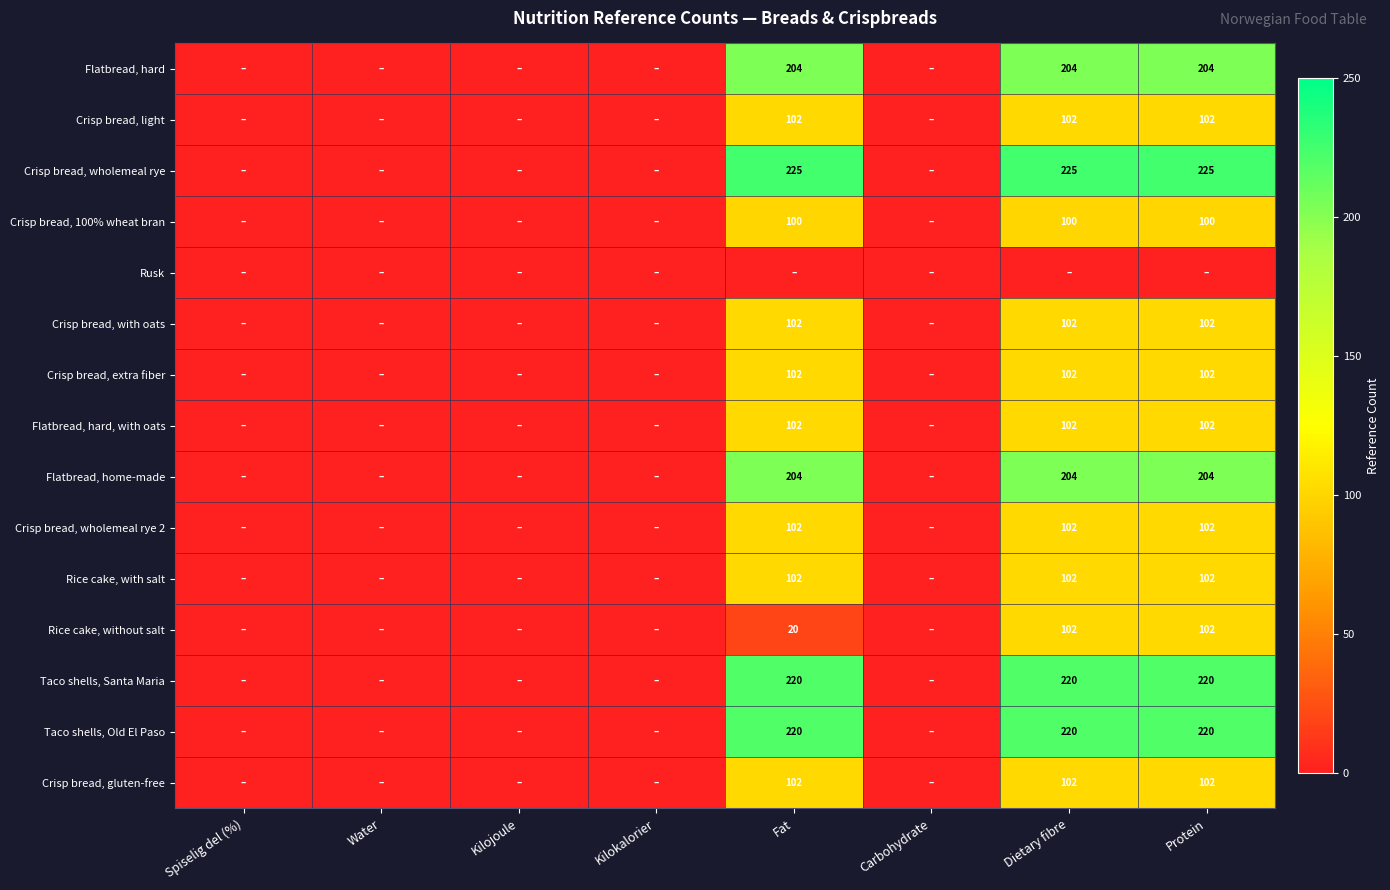

At which category does the chart reach its peak across all series?

Fat